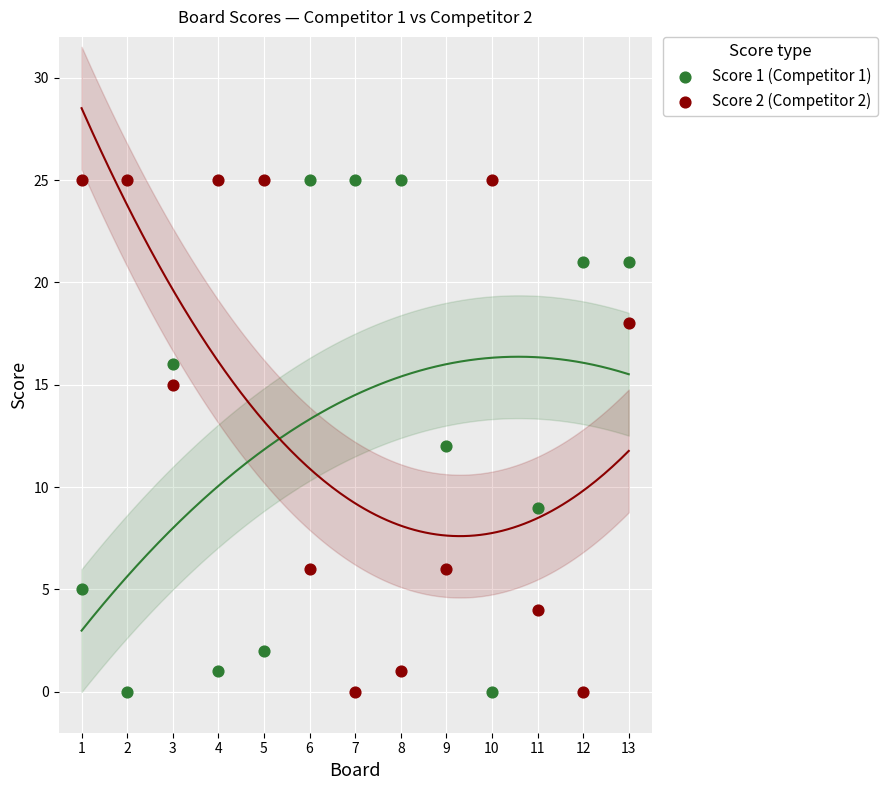

Across all data points, what is the range of X values (max minus min)?

12